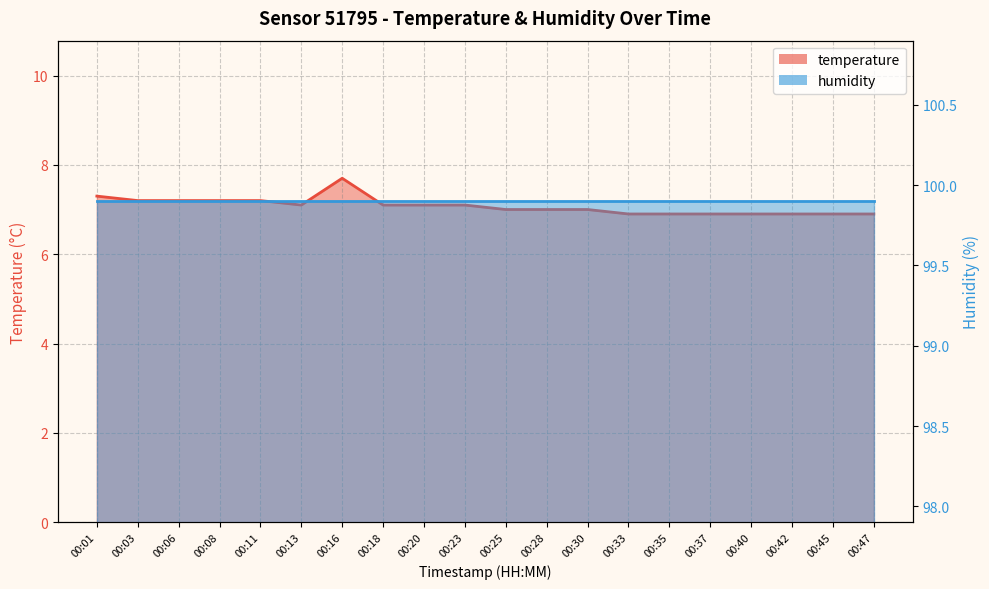

Does the chart display data point markers on the line(s)?

No